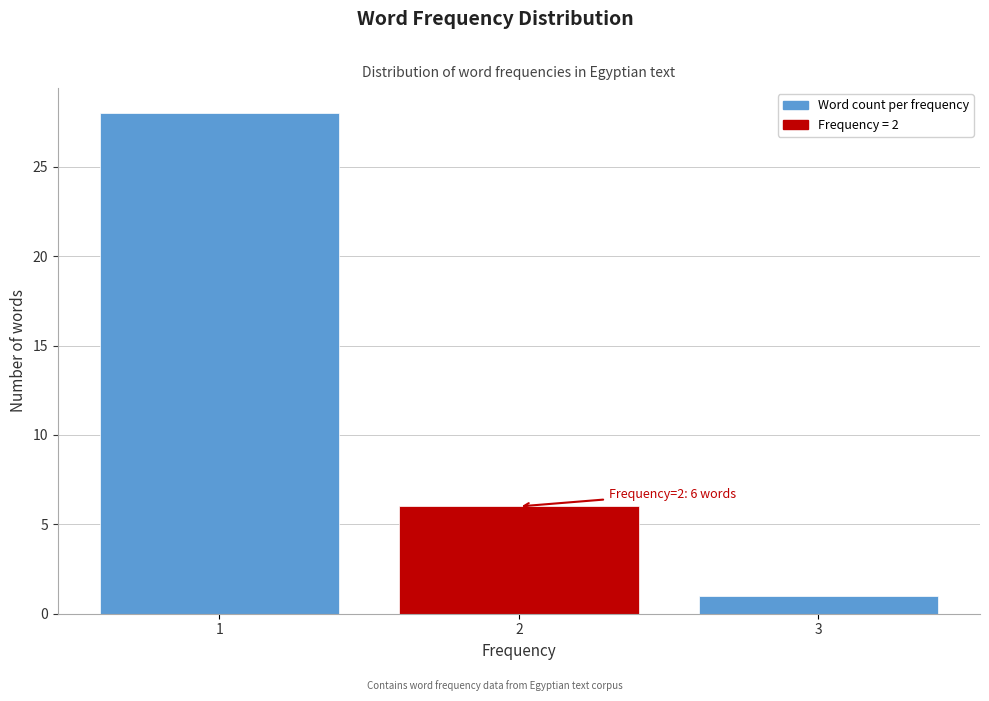

Reading left to right, what are all the values shown in this chart?

1=28	2=6	3=1